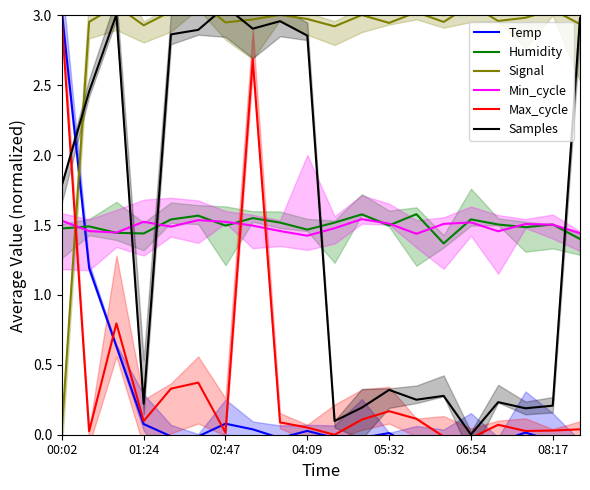

How many lines are shown in the chart?

6